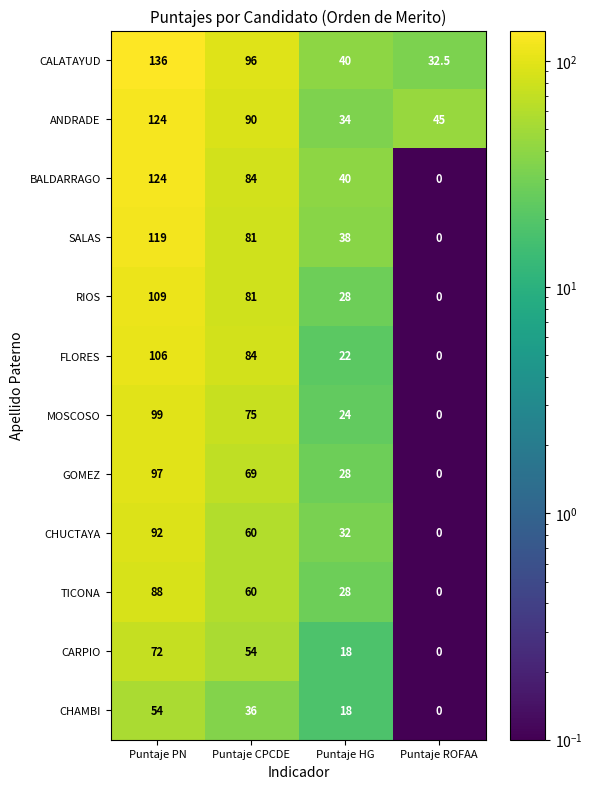

Rank the categories by CARPIO value from highest to lowest.

Puntaje PN, Puntaje CPCDE, Puntaje HG, Puntaje ROFAA